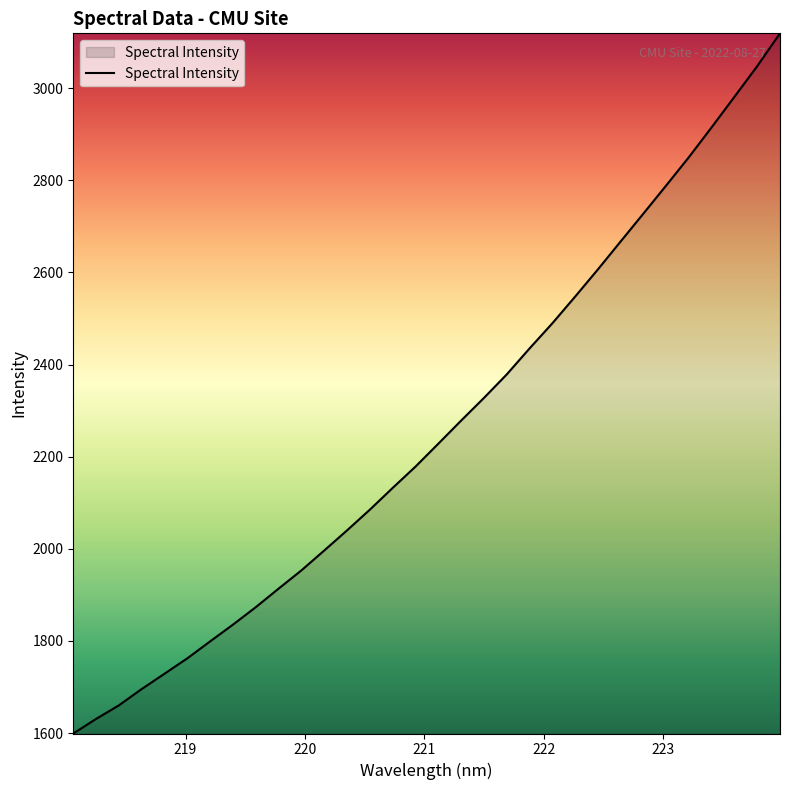

What is the greatest value displayed?

3119.3